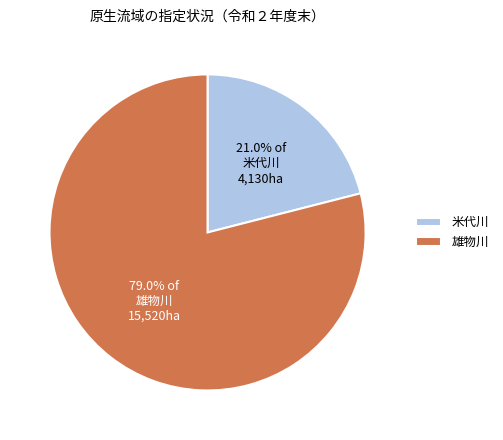

What is the total percentage of 米代川 and 雄物川?

100.0%